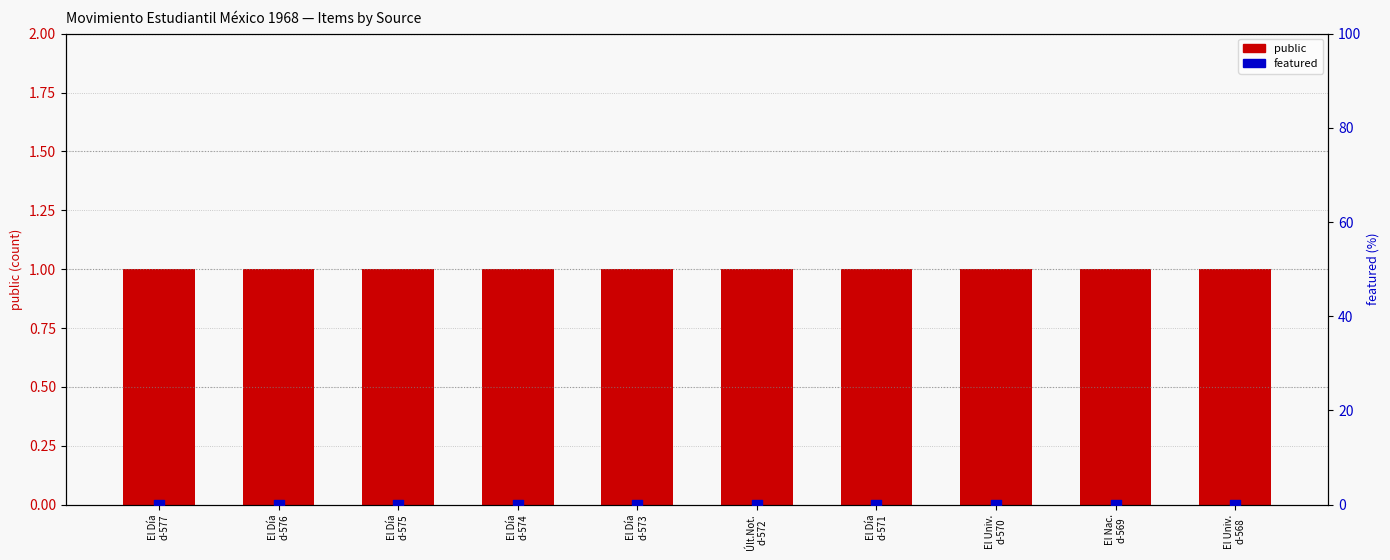

Which series has the largest Y range (max minus min)?

public